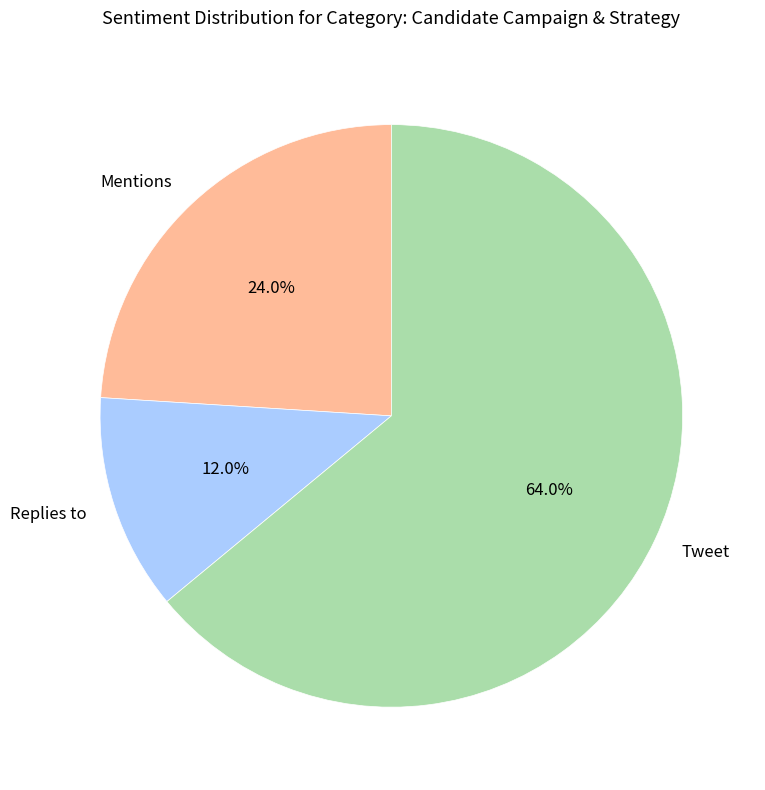

What is the majority slice?

Tweet